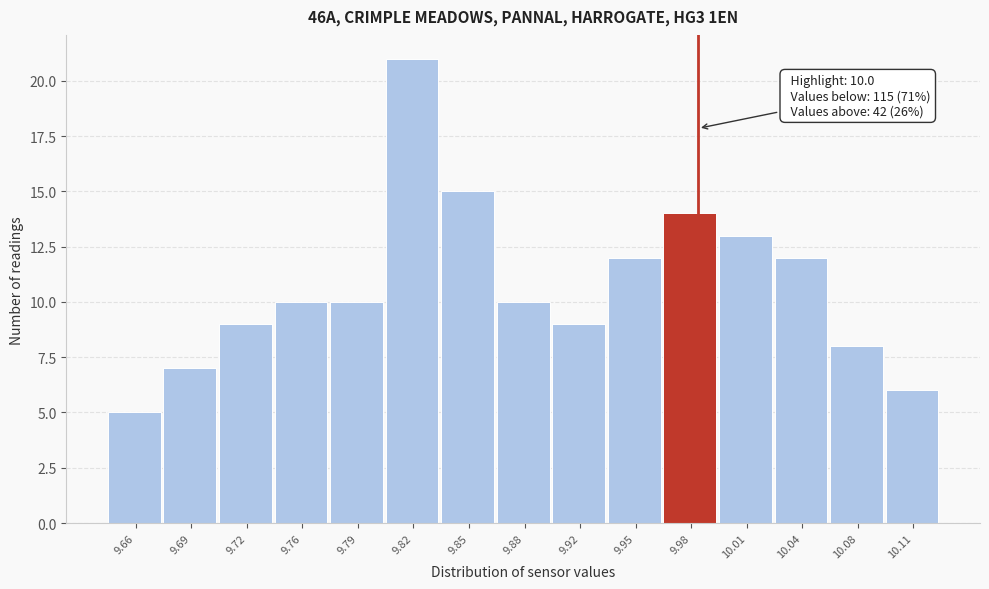

Reading right to left, transcribe all the data shown in this chart.

6	8	12	13	14	12	9	10	15	21	10	10	9	7	5